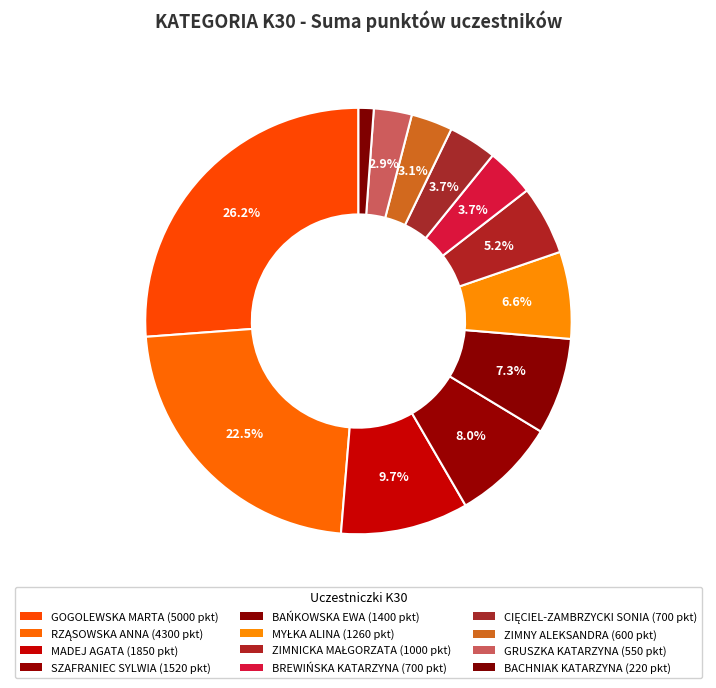

True or false: MYŁKA ALINA accounts for 12% of the total.

False